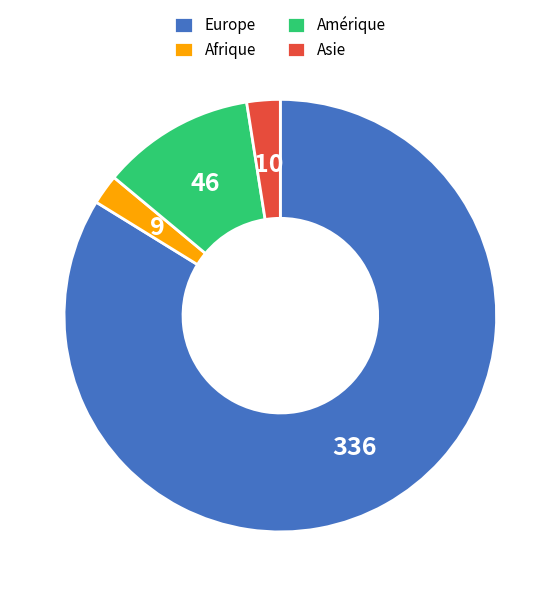

Count the number of slices in the pie.

4